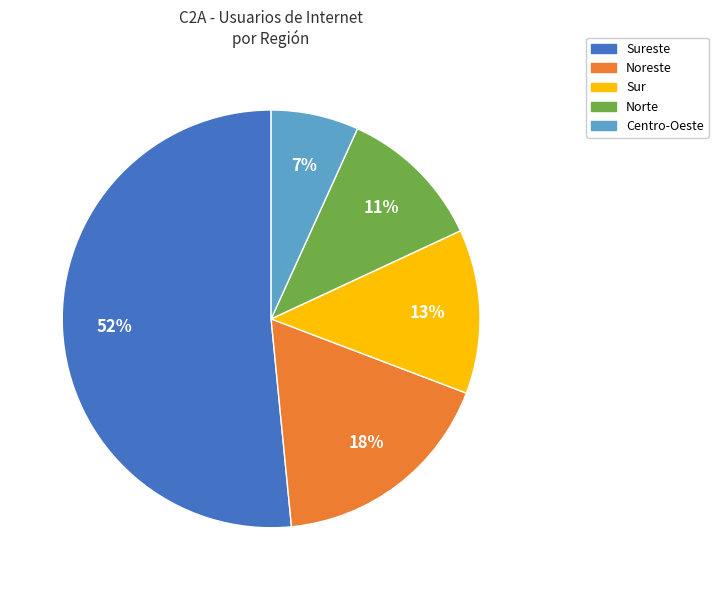

Is there any slice that represents more than half of the pie?

Yes